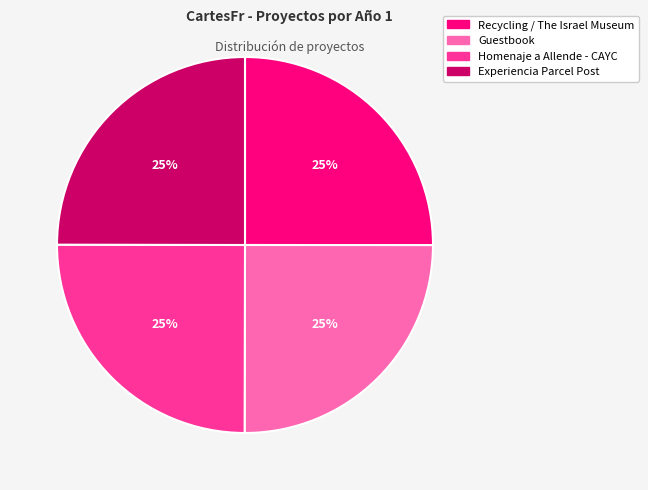

What is the ratio of the value at Experiencia Parcel Post to the value at Guestbook?

1.0